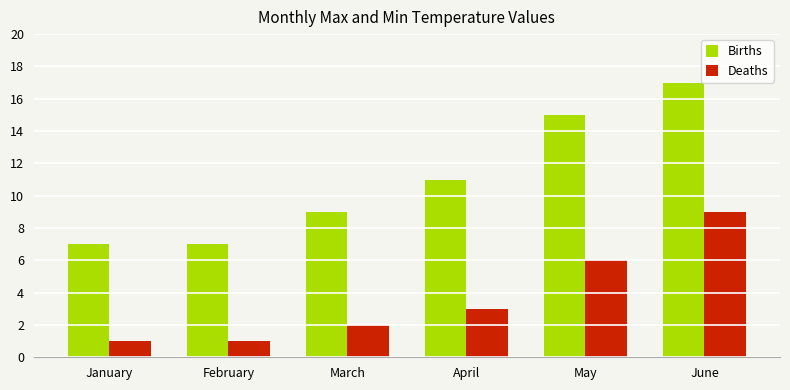

Which series has the largest total across all categories?

Births